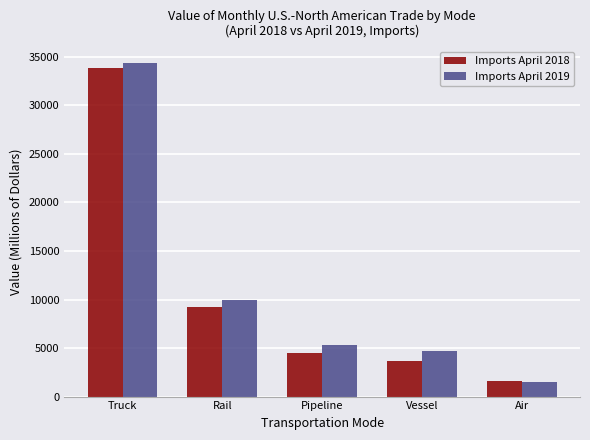

What is the total value across all series at Air?

3154.7